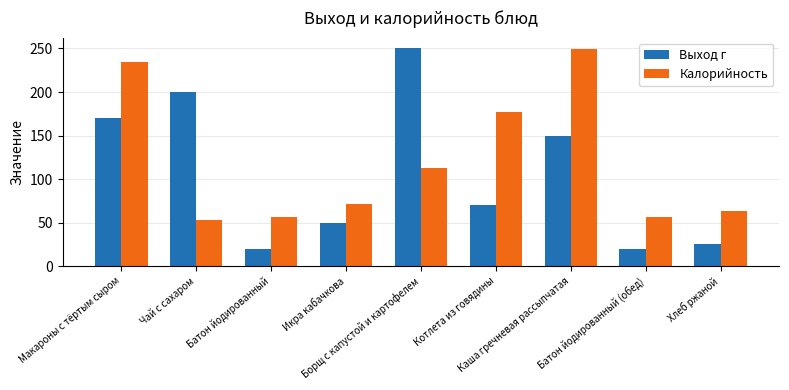

How many categories are shown in the chart?

9